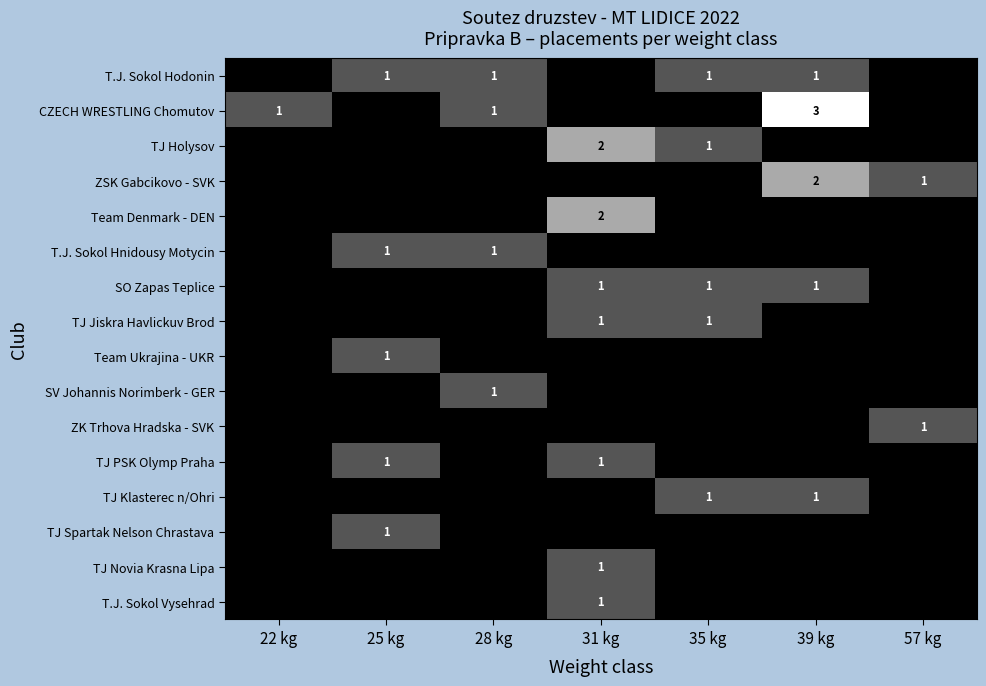

Which label corresponds to the smallest value in the chart?

22 kg